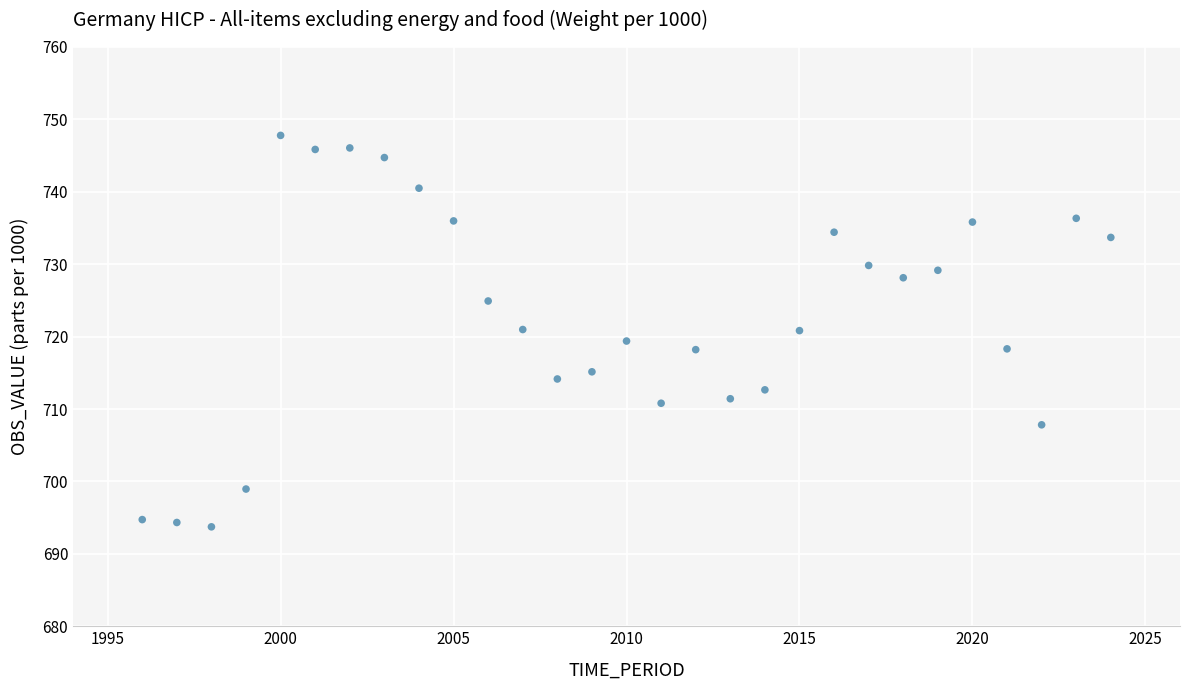

What is the range of X values (max minus min)?

28.0